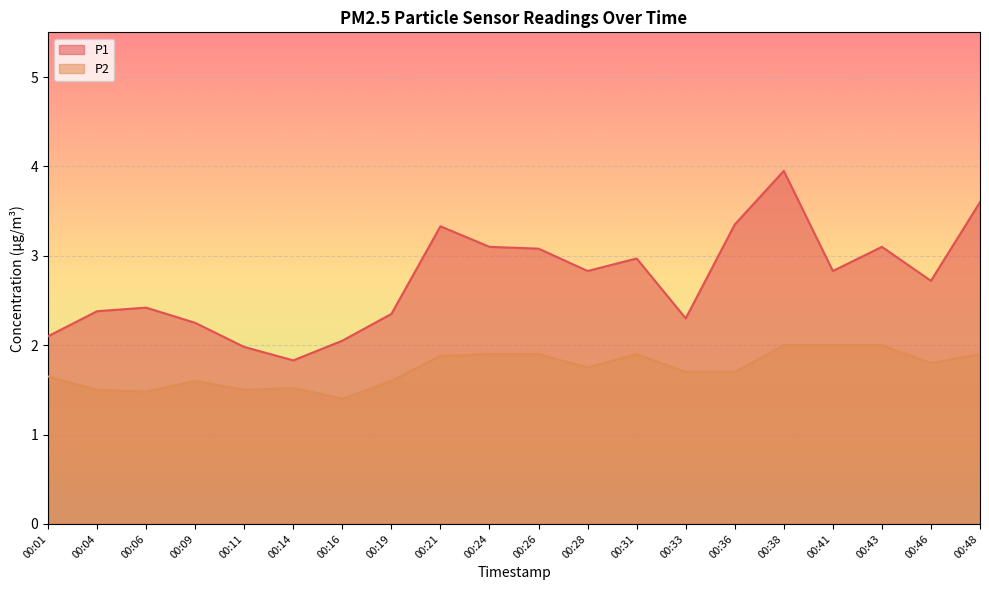

Which series changed the most between 00:33 and 00:48?

P1